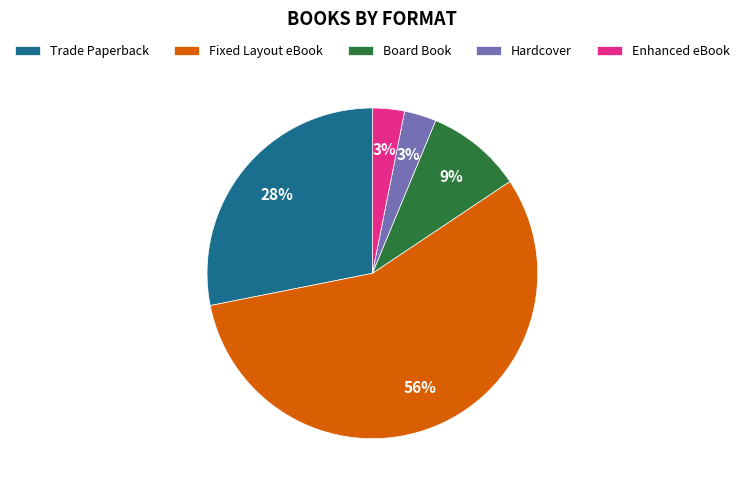

What is the largest slice in the pie chart?

Fixed Layout eBook